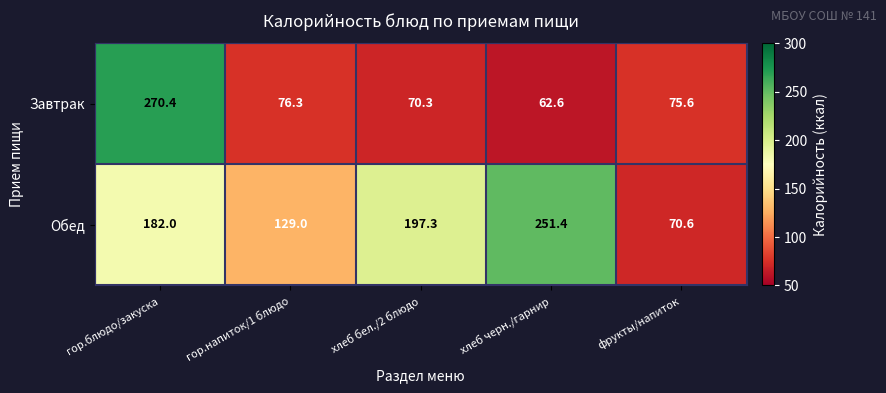

What is the difference between the highest and lowest values at хлеб черн./гарнир?

188.8